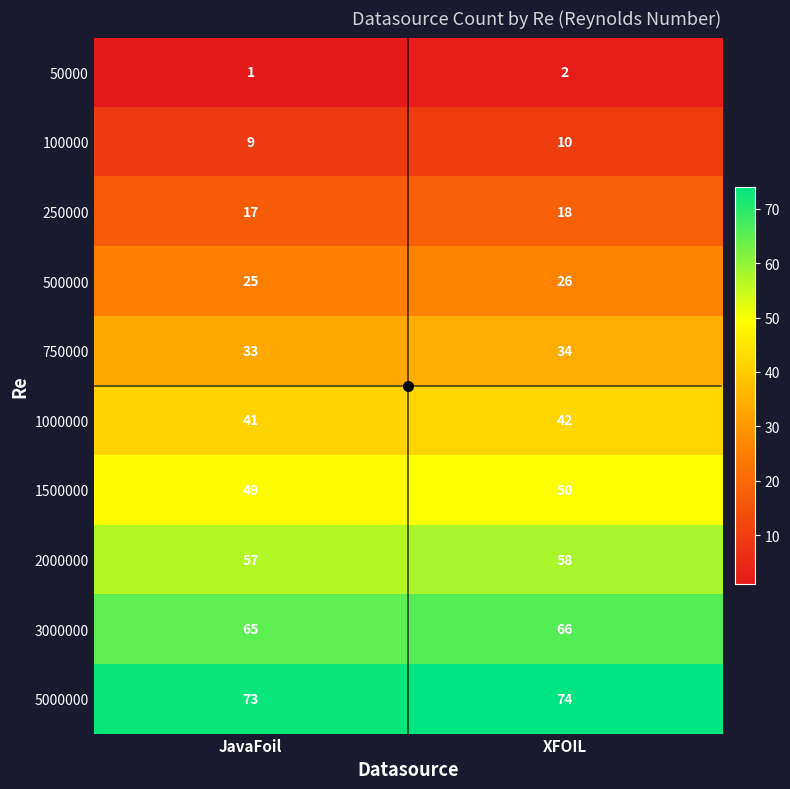

List the series in order of their peak value, highest first.

5000000, 3000000, 2000000, 1500000, 1000000, 750000, 500000, 250000, 100000, 50000